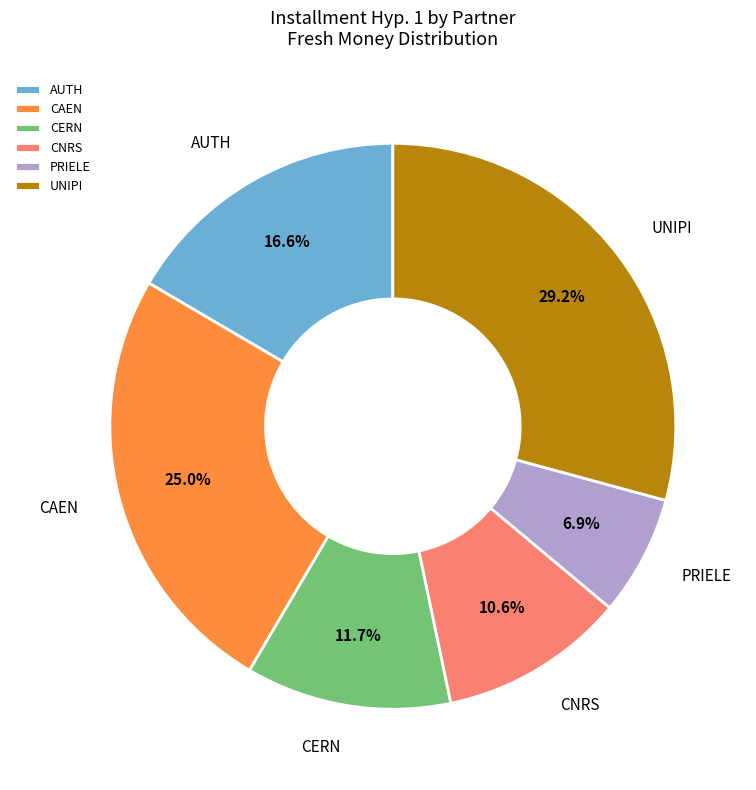

To the nearest percent, what is the difference between the largest and smallest slice percentages?

22%